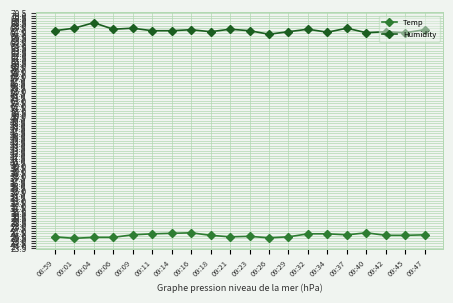

At 09:11, list the series in order from smallest to largest.

Temp, Humidity